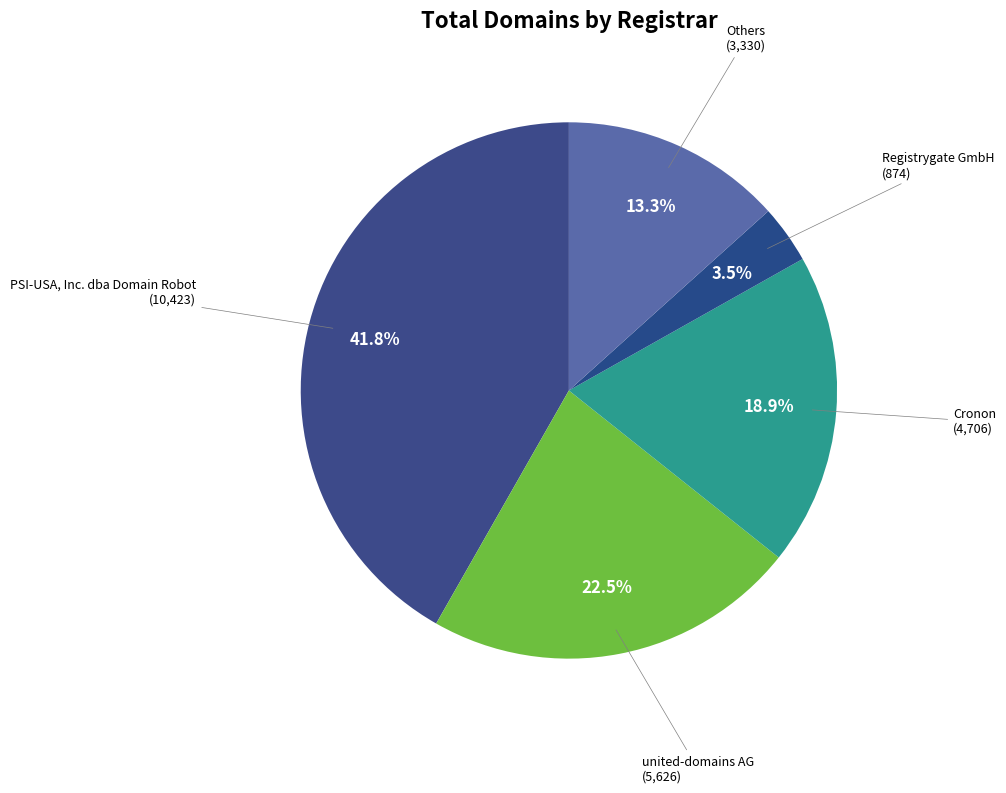

Count the number of slices in the pie.

5